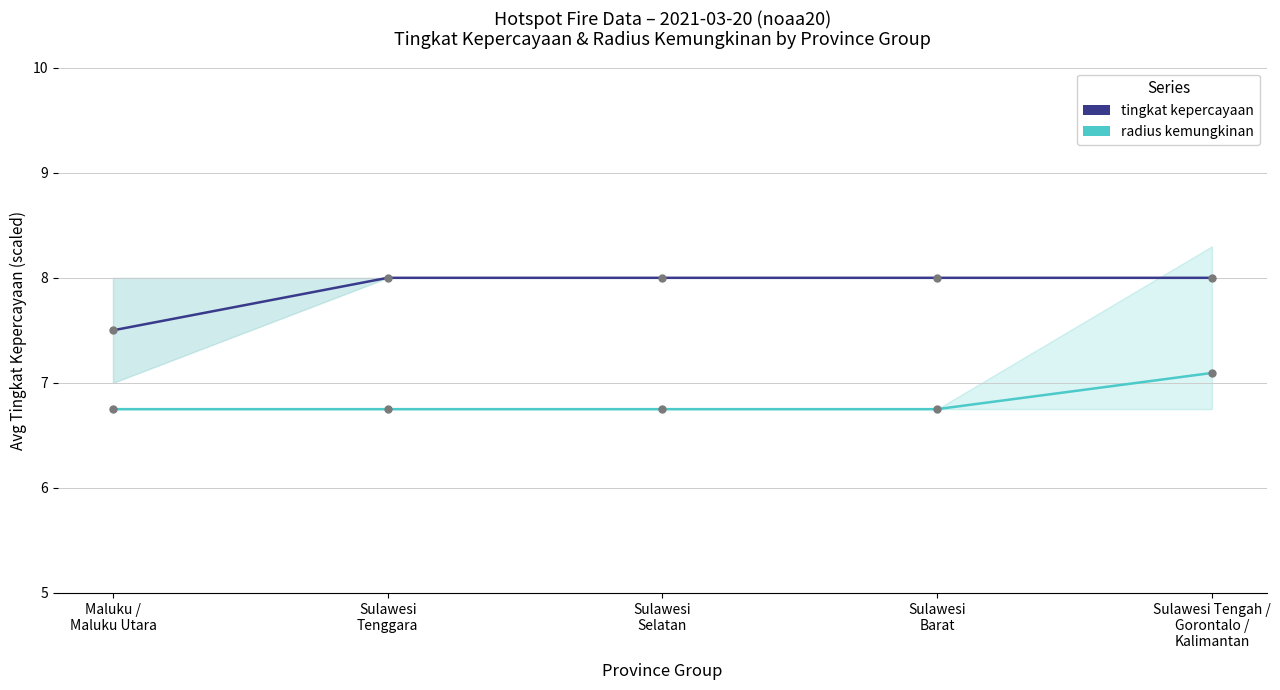

True or false: tingkat kepercayaan and radius kemungkinan cross at least once.

False